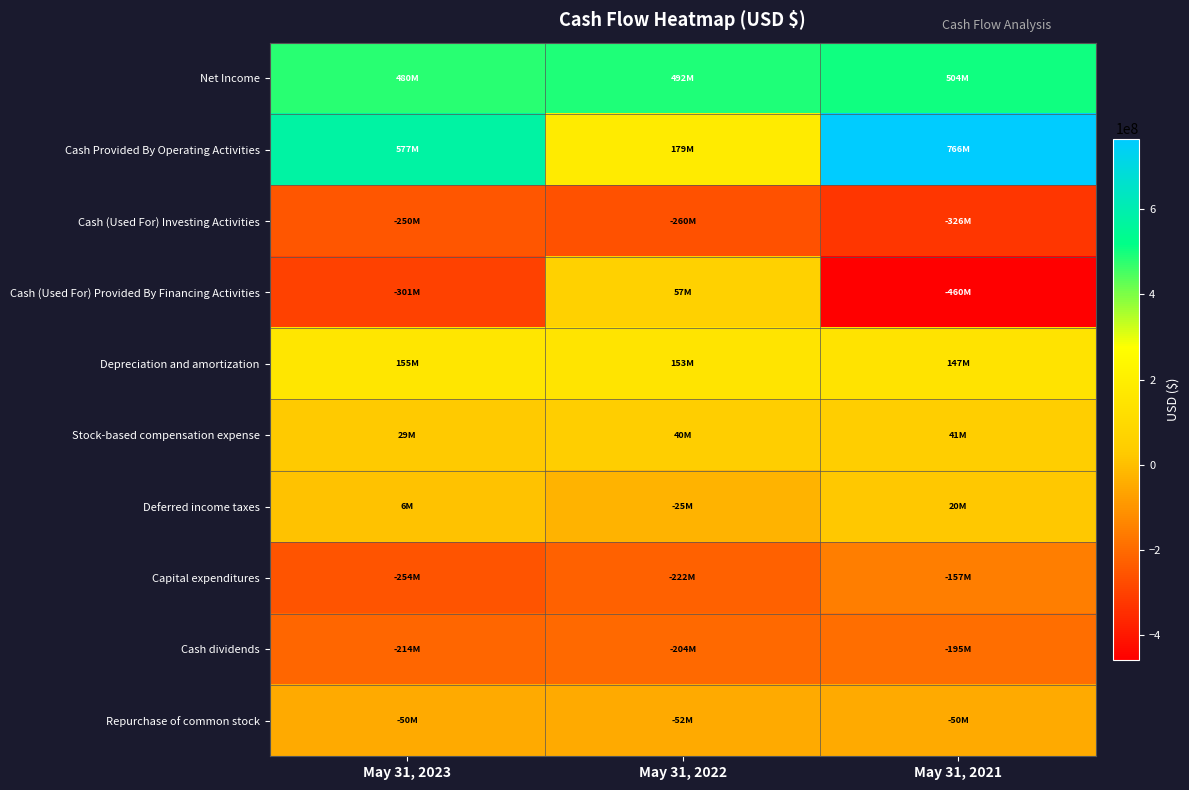

At which category is the sum across all series the highest?

May 31, 2021